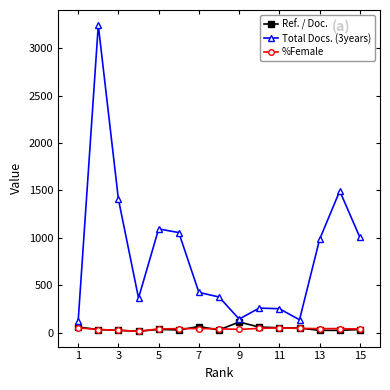

Which series has the widest spread of values?

Total Docs. (3years)